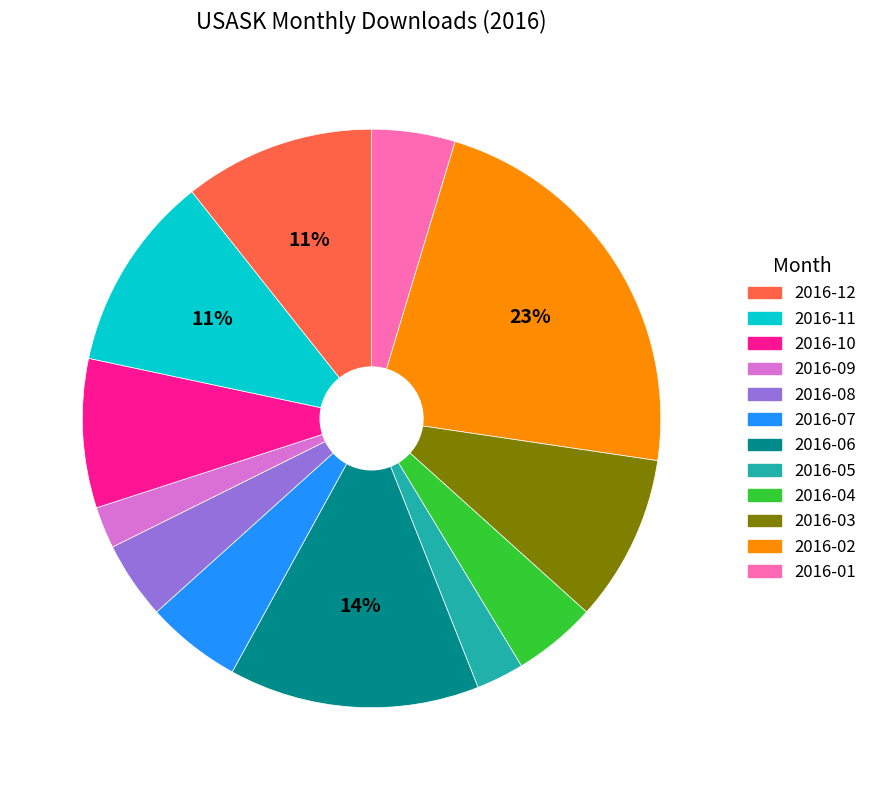

Is there any slice that represents more than half of the pie?

No